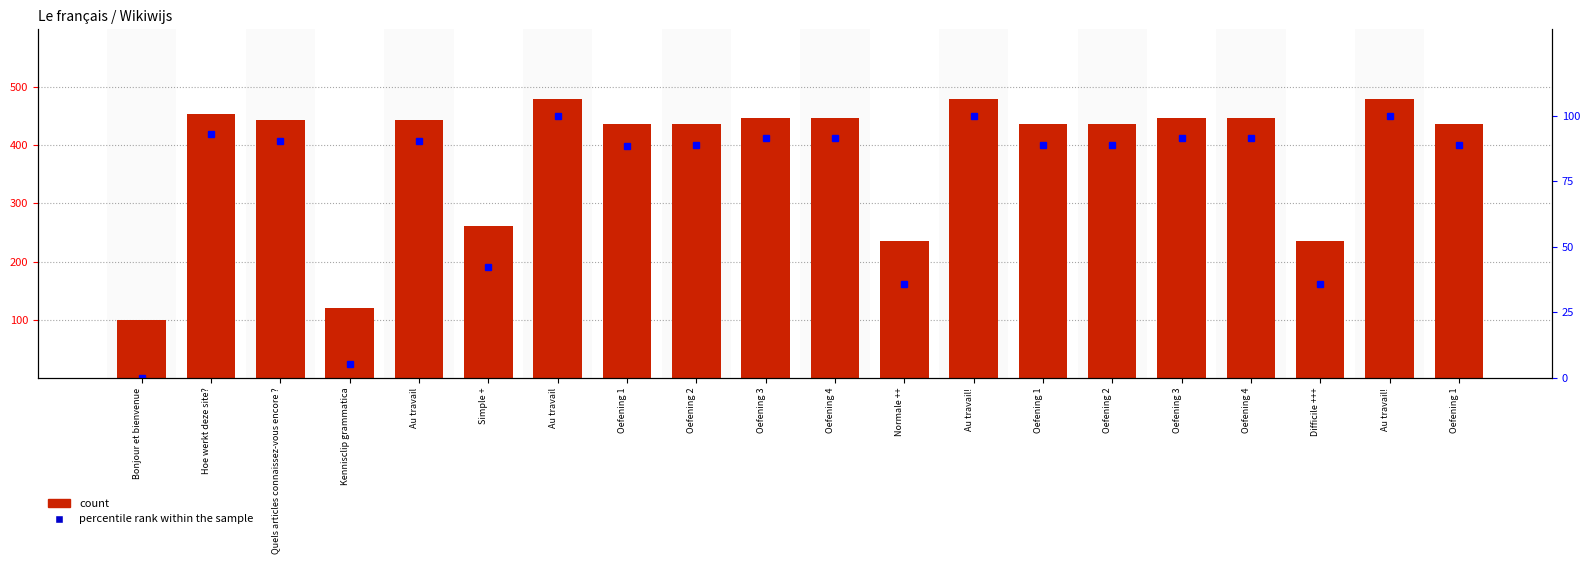

What is the sum of all count values?

7711.0